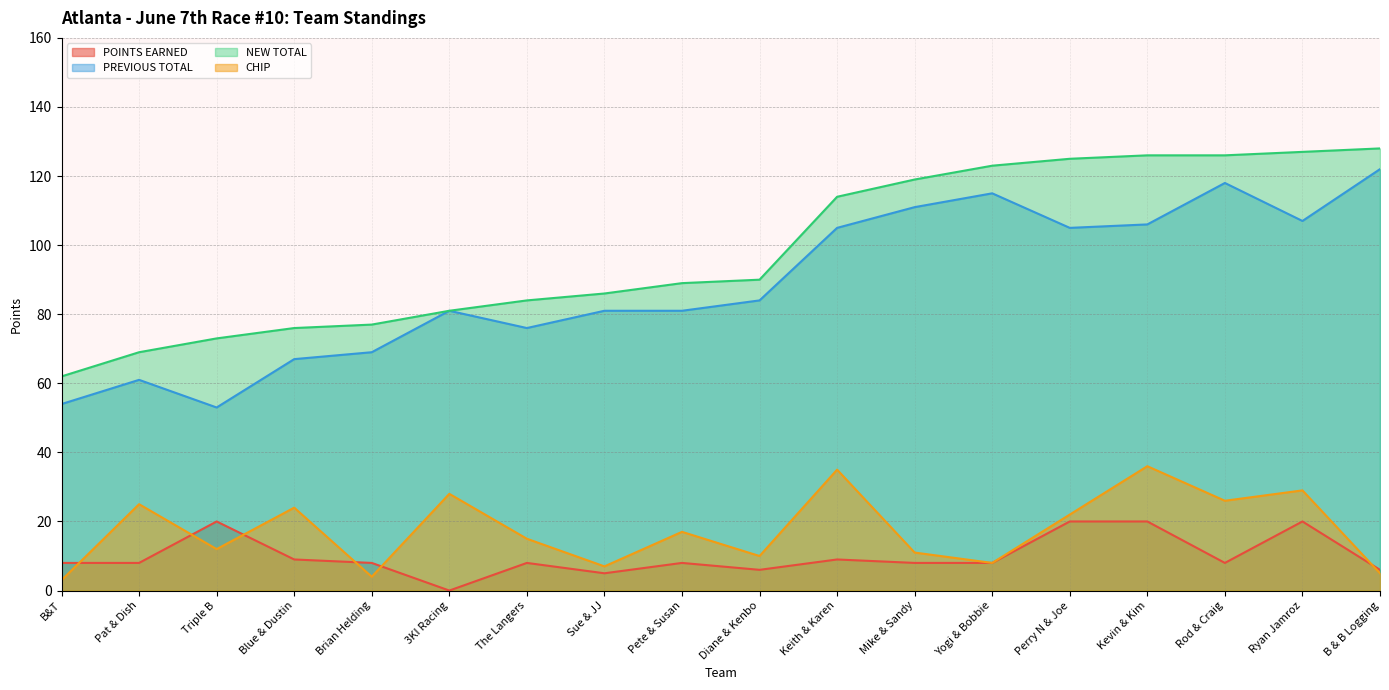

True or false: CHIP and PREVIOUS TOTAL intersect in this chart.

False